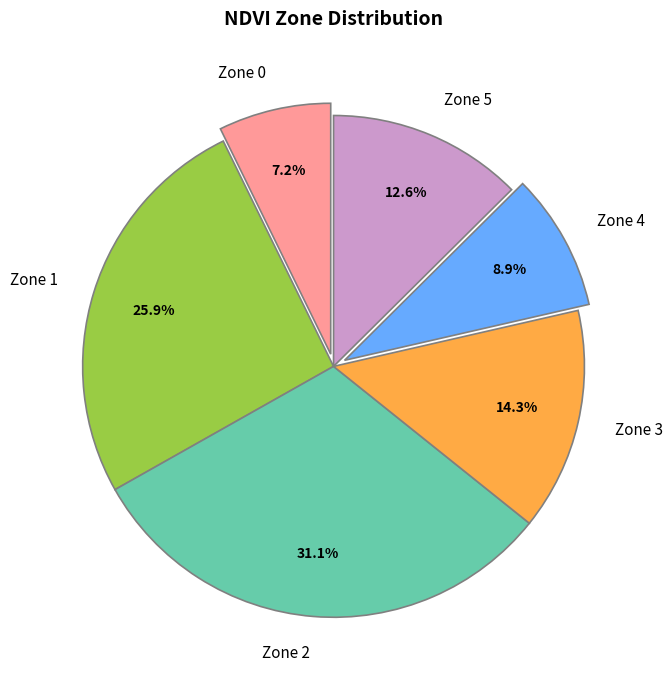

Count the number of slices in the pie.

6